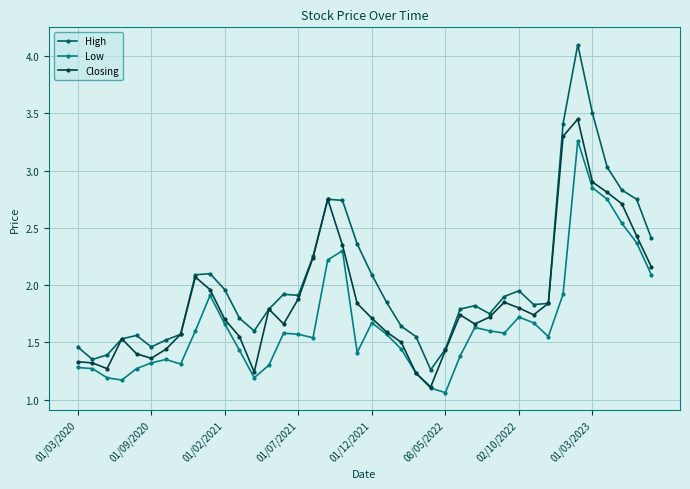

List the series in order of their overall mean, highest first.

High, Closing, Low